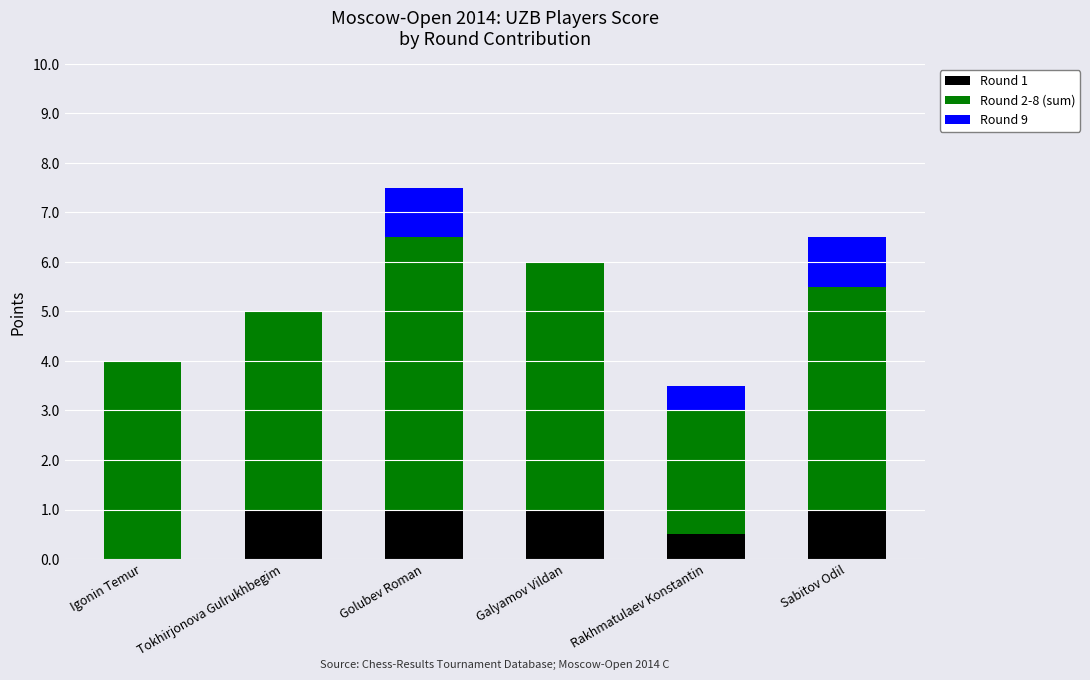

Reading left to right, what are the values for Round 1?

Igonin Temur=0.0	Tokhirjonova Gulrukhbegim=1.0	Golubev Roman=1.0	Galyamov Vildan=1.0	Rakhmatulaev Konstantin=0.5	Sabitov Odil=1.0